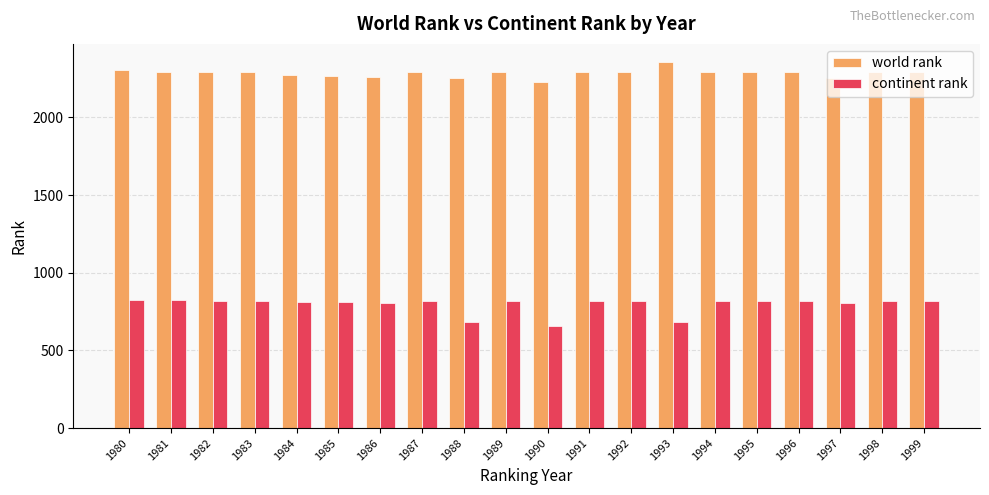

What is the spread (max minus min) of values at 1987?

1469